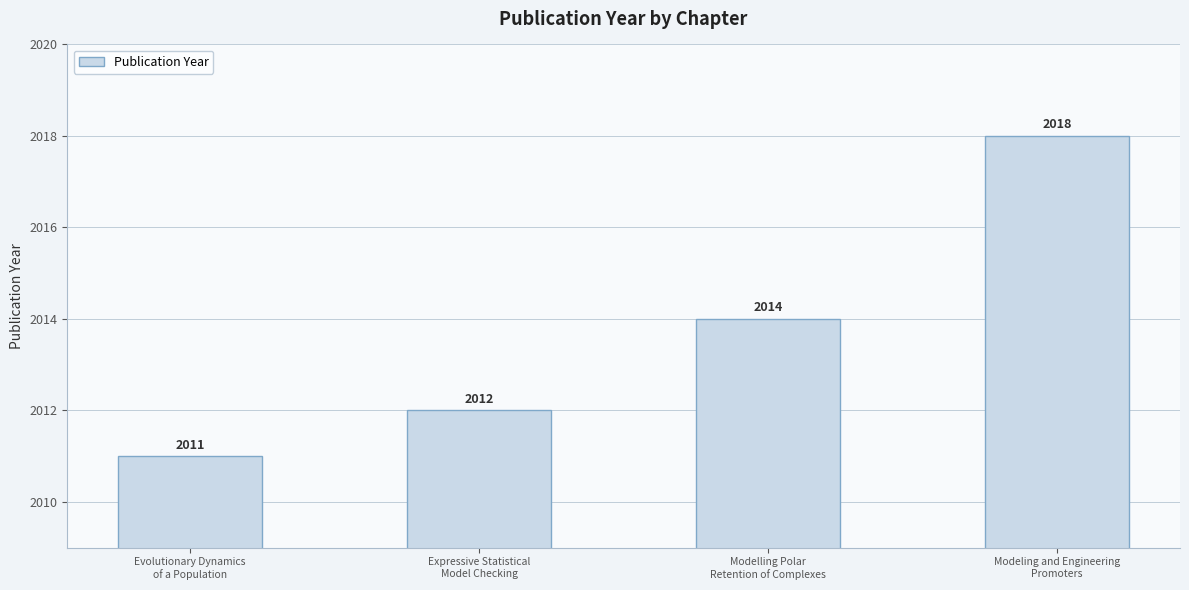

True or false: the data shows 845 at Evolutionary Dynamics
of a Population.

False